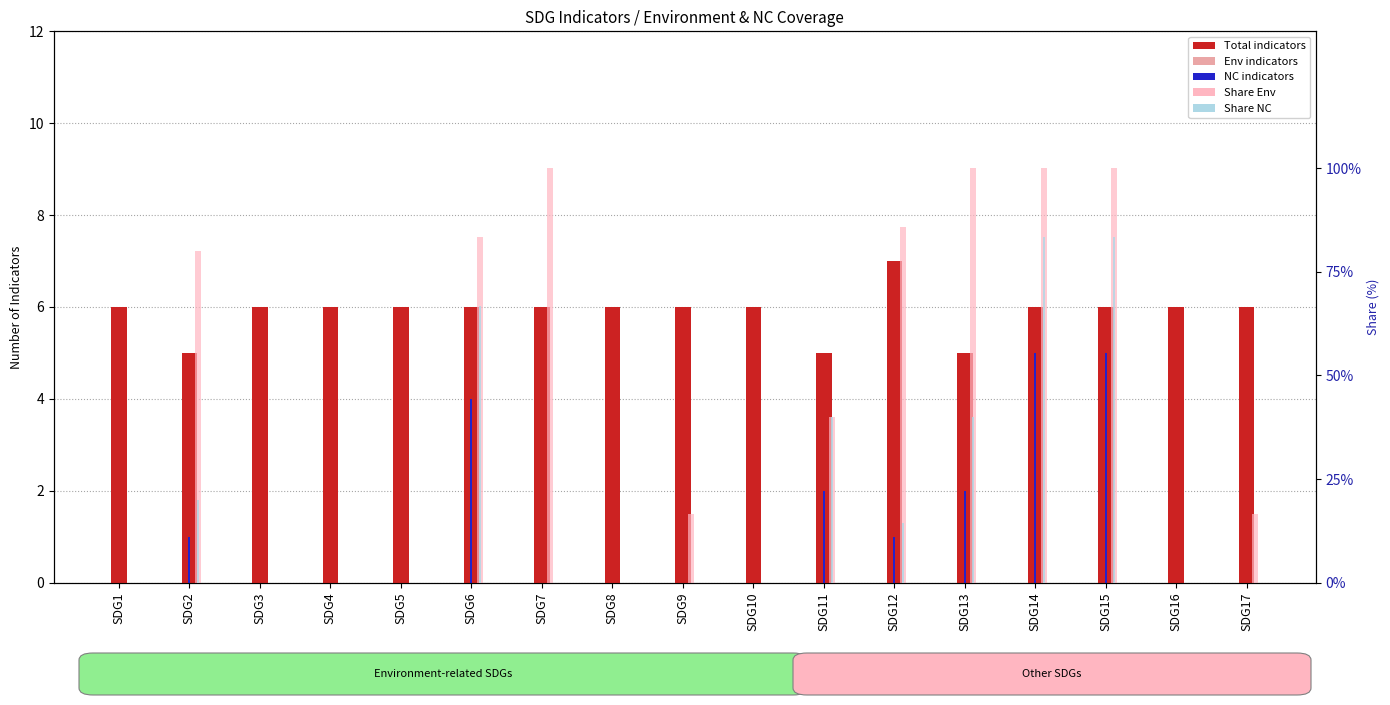

Which category has the lowest value in the Total series?

SDG2